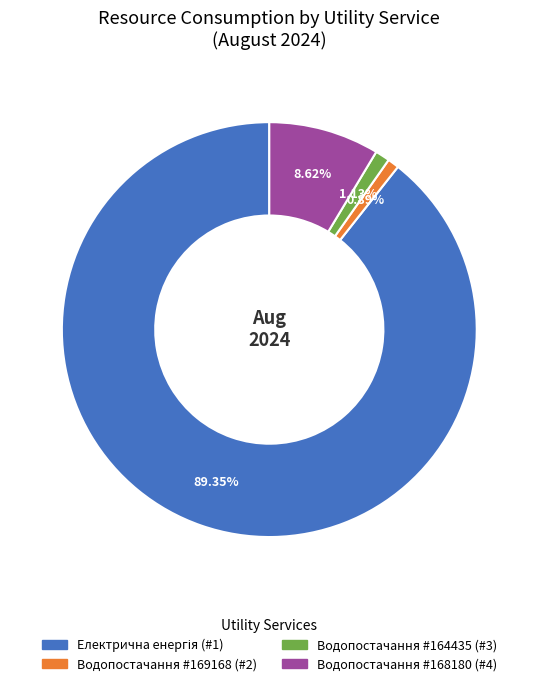

Is there any slice that represents more than half of the pie?

Yes